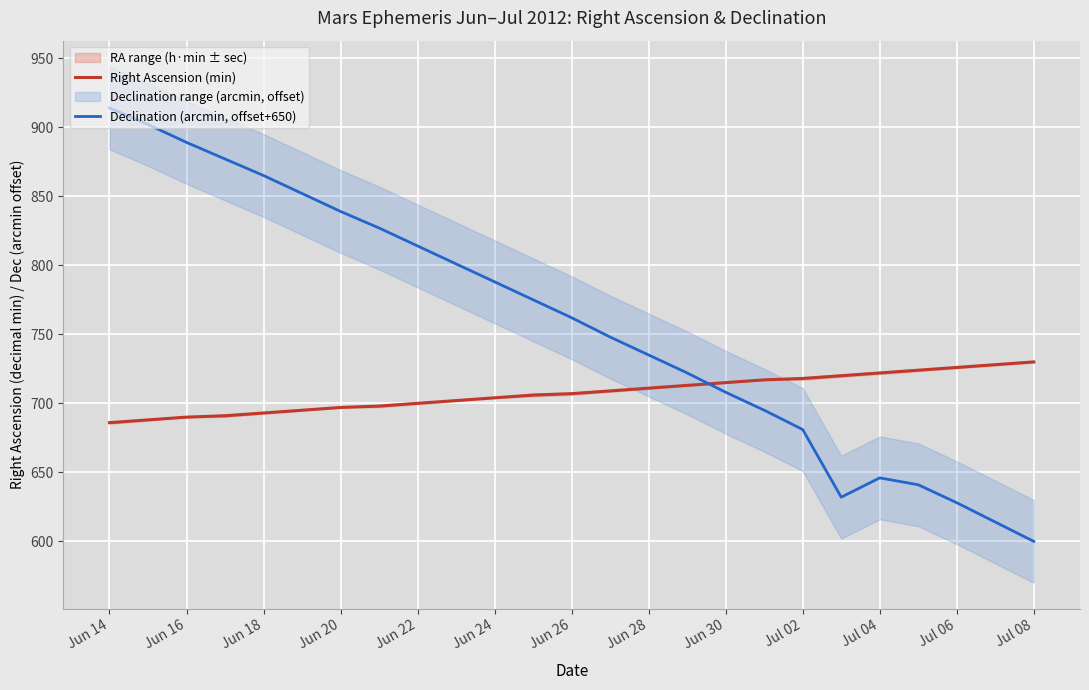

True or false: Declination (arcmin, offset+650) has a value of 632 at 19.

True